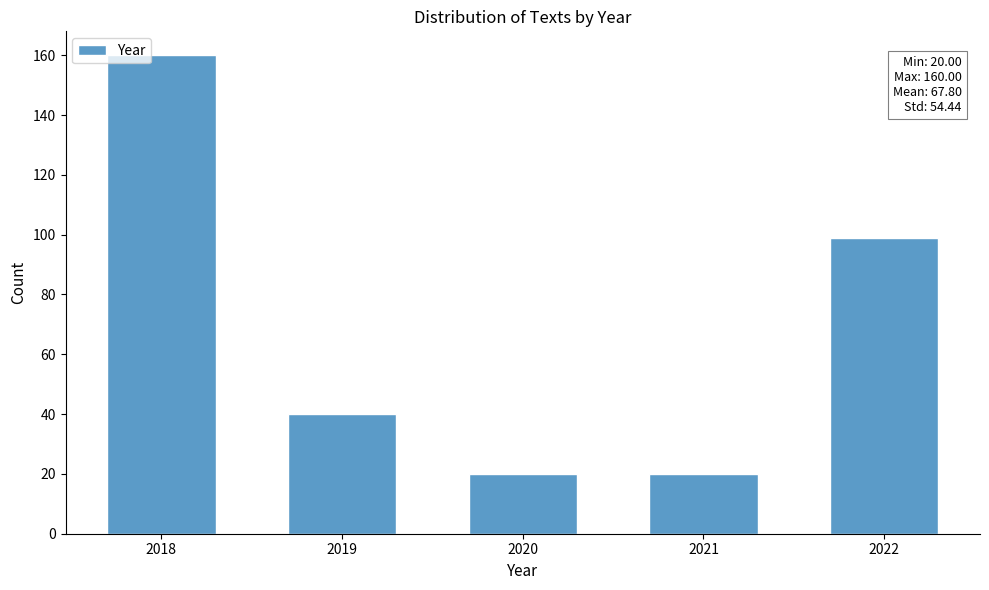

Reading left to right, list all the values displayed in this chart.

2018=160	2019=40	2020=20	2021=20	2022=99